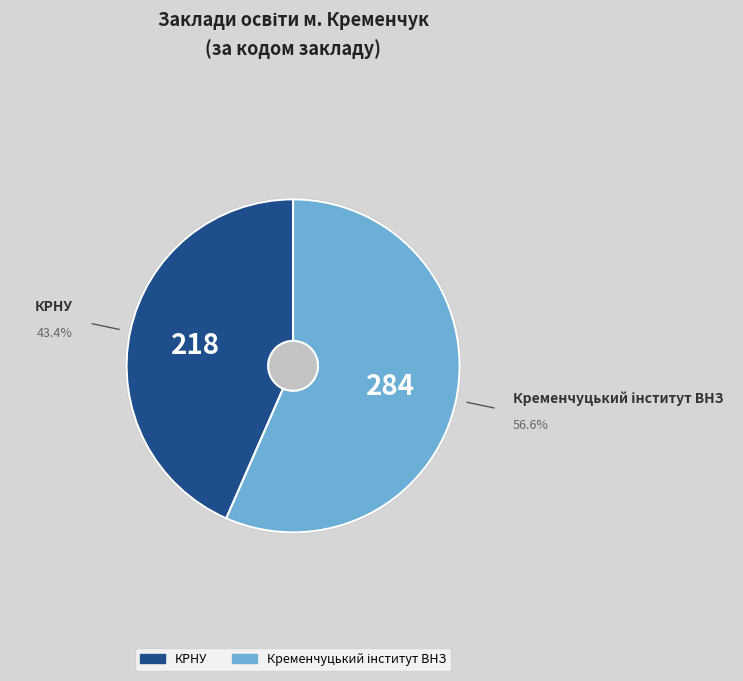

Is there a majority slice in this chart?

Yes